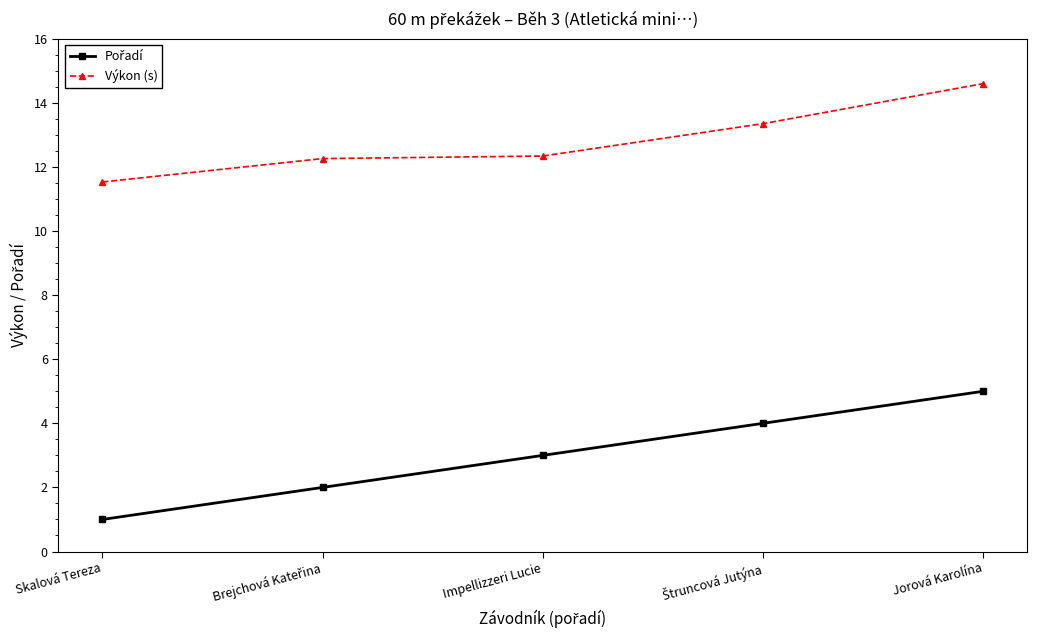

What is the value of the Výkon (s) point at the 2nd from the left?

12.3